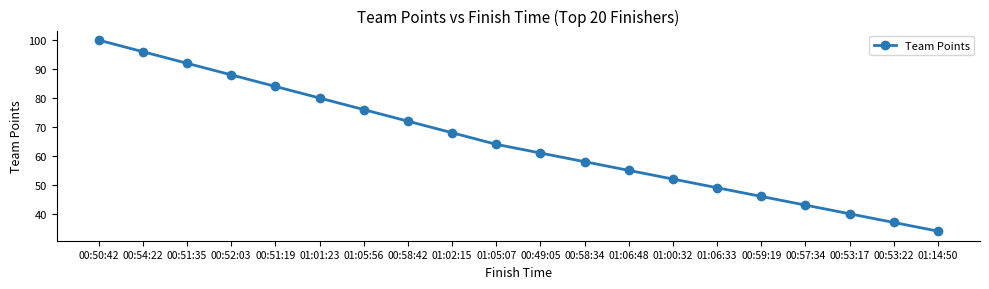

Between 00:50:42 and 00:58:42, which is larger?

00:50:42